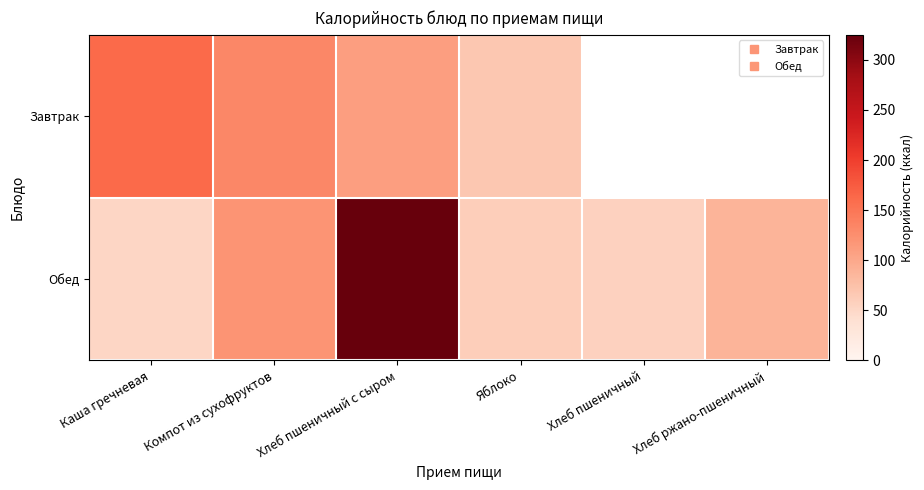

How many data points does each series have?

6